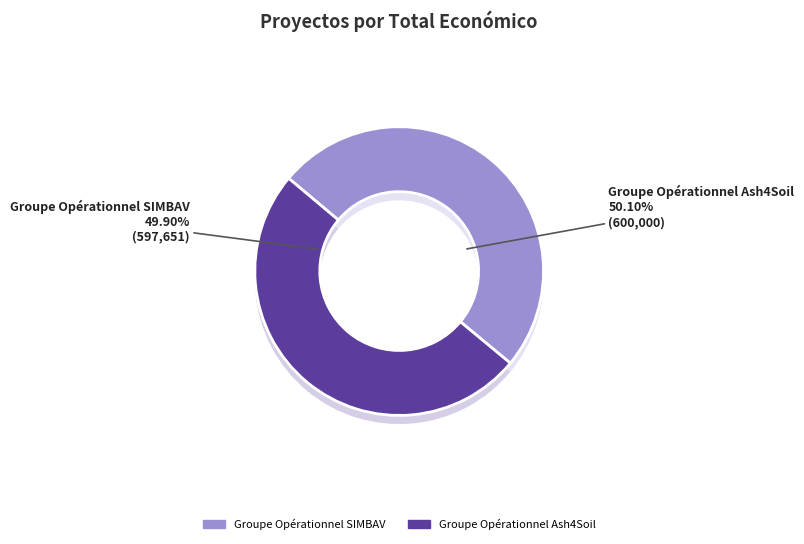

Which category accounts for the majority?

Groupe Opérationnel Ash4Soil